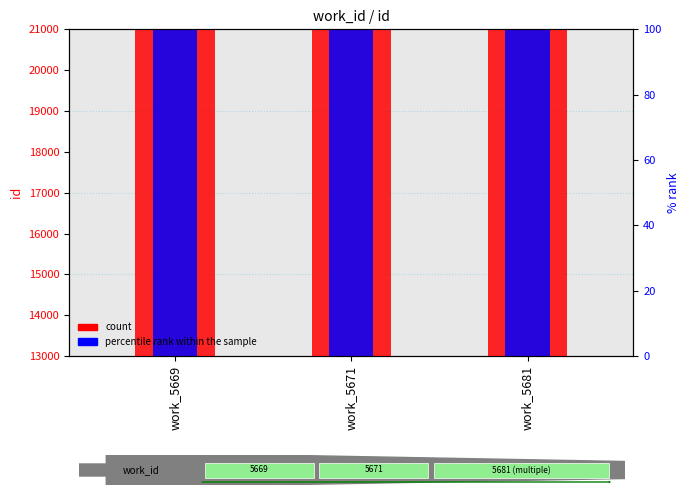

Which series has the largest range (max minus min)?

count